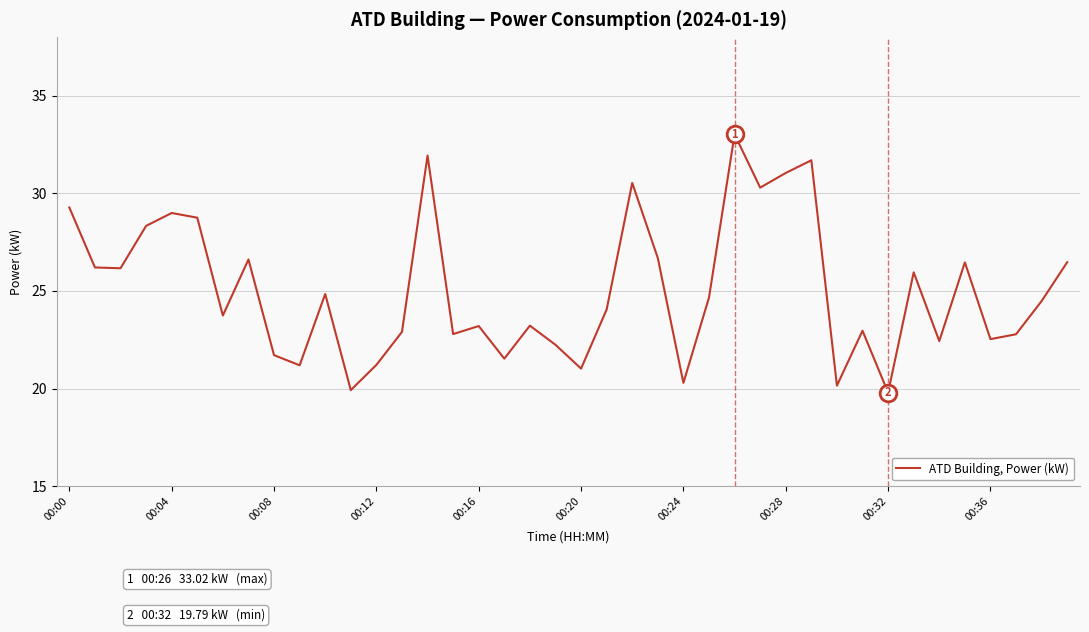

Does the chart display data point markers on the line(s)?

No